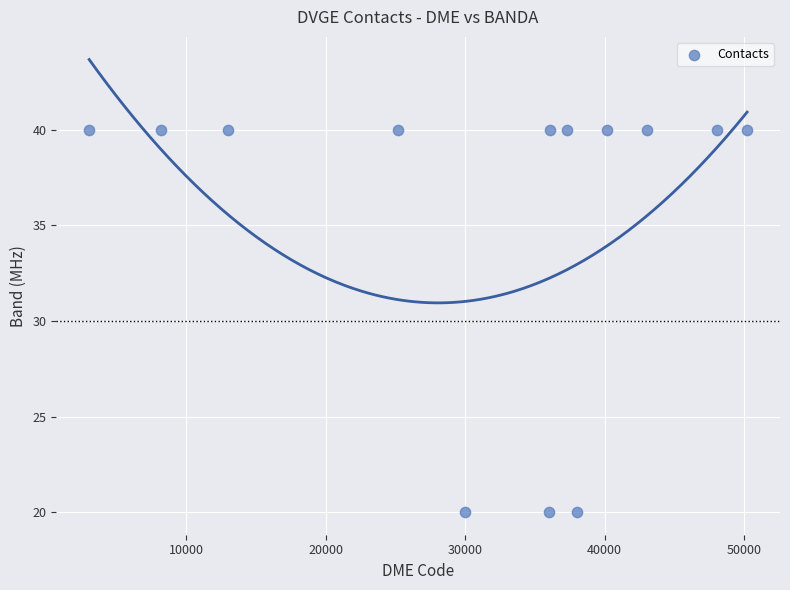

What is the range of X values (max minus min)?

47143